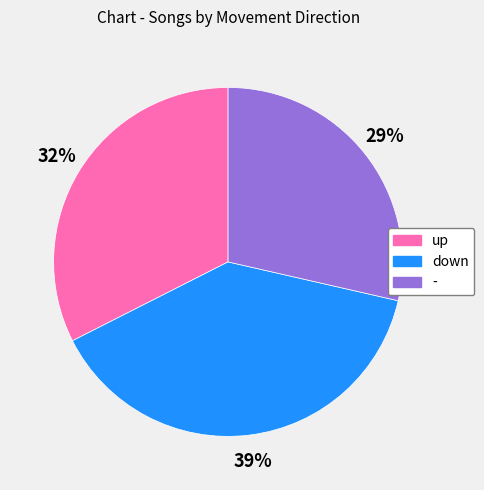

Rank the categories by value from lowest to highest.

-, up, down